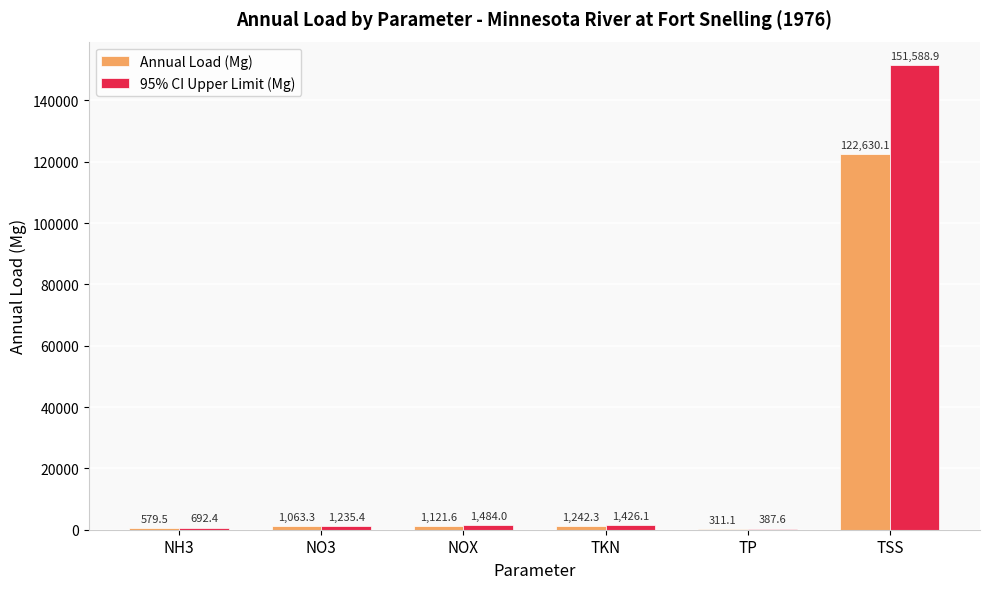

What is the maximum value shown in the chart?

151588.9